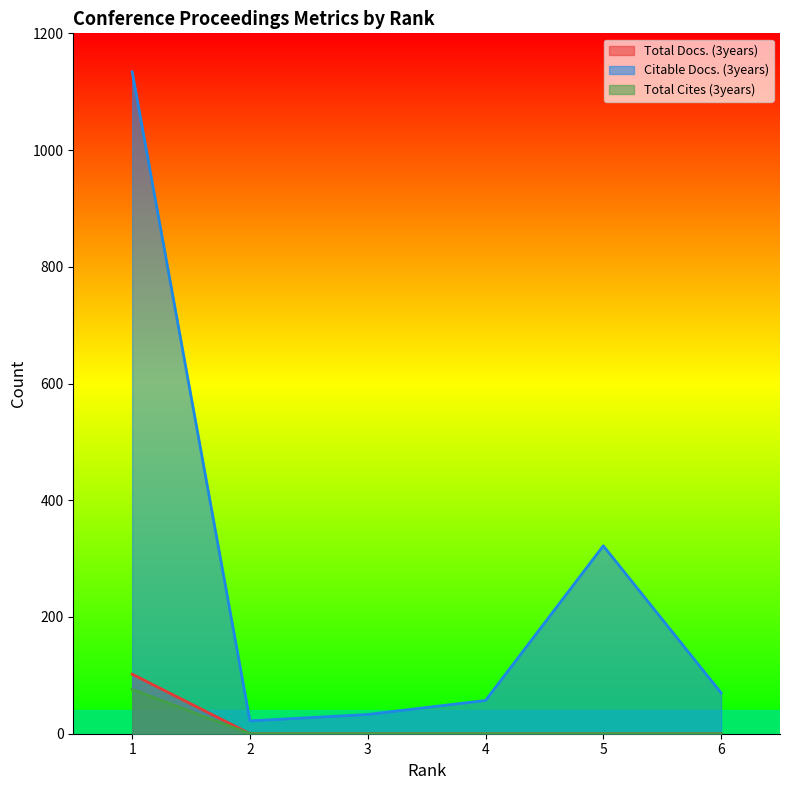

True or false: Citable Docs. (3years) has a value of 75 at 4.

False